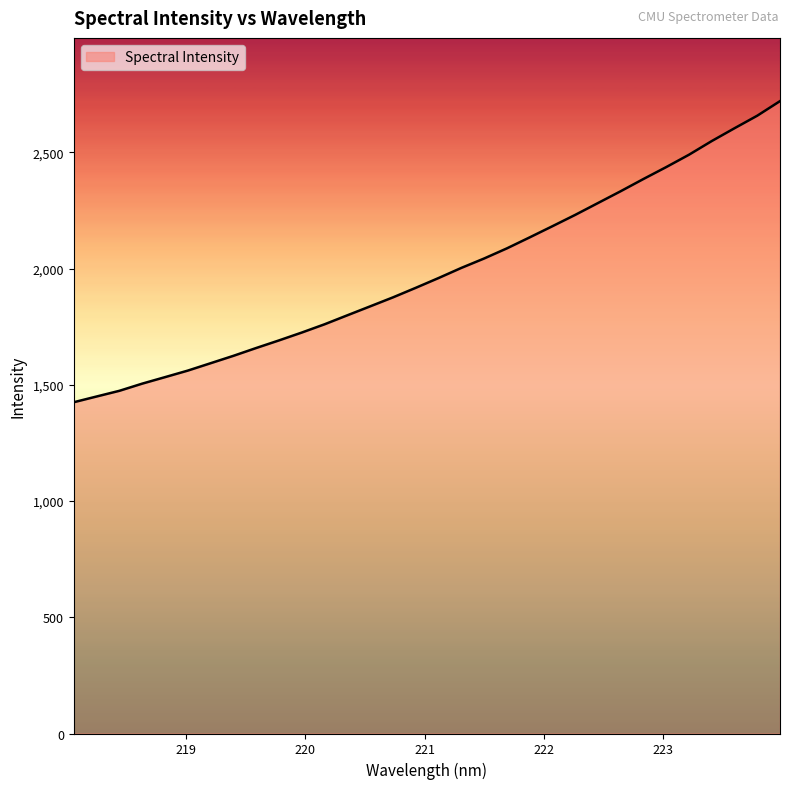

What is the maximum value shown in the chart?

2720.3